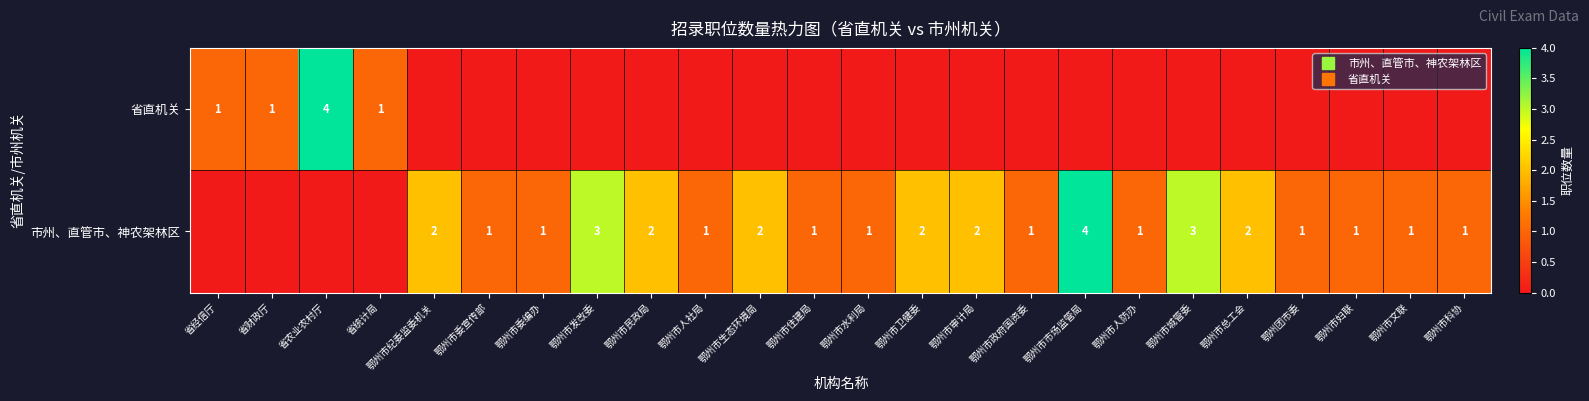

Which series has the widest spread of values?

省直机关